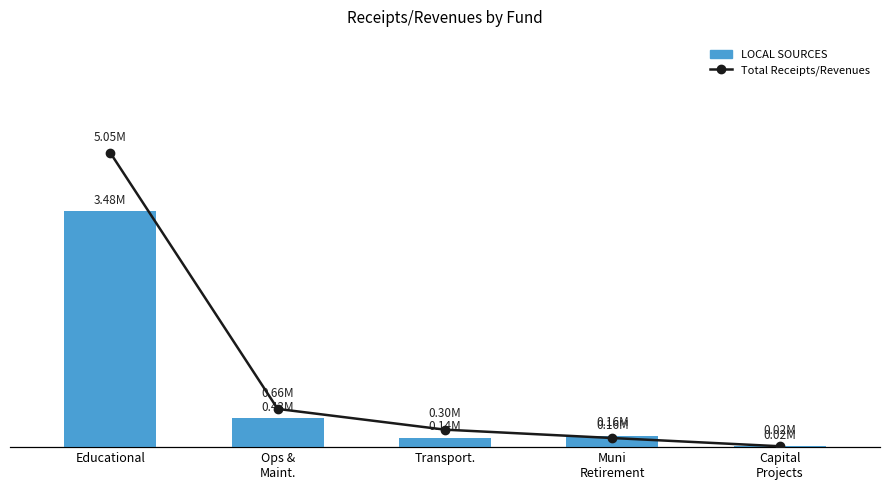

What is the value of the Total Receipts/Revenues bar at the 5th from the left?

15418